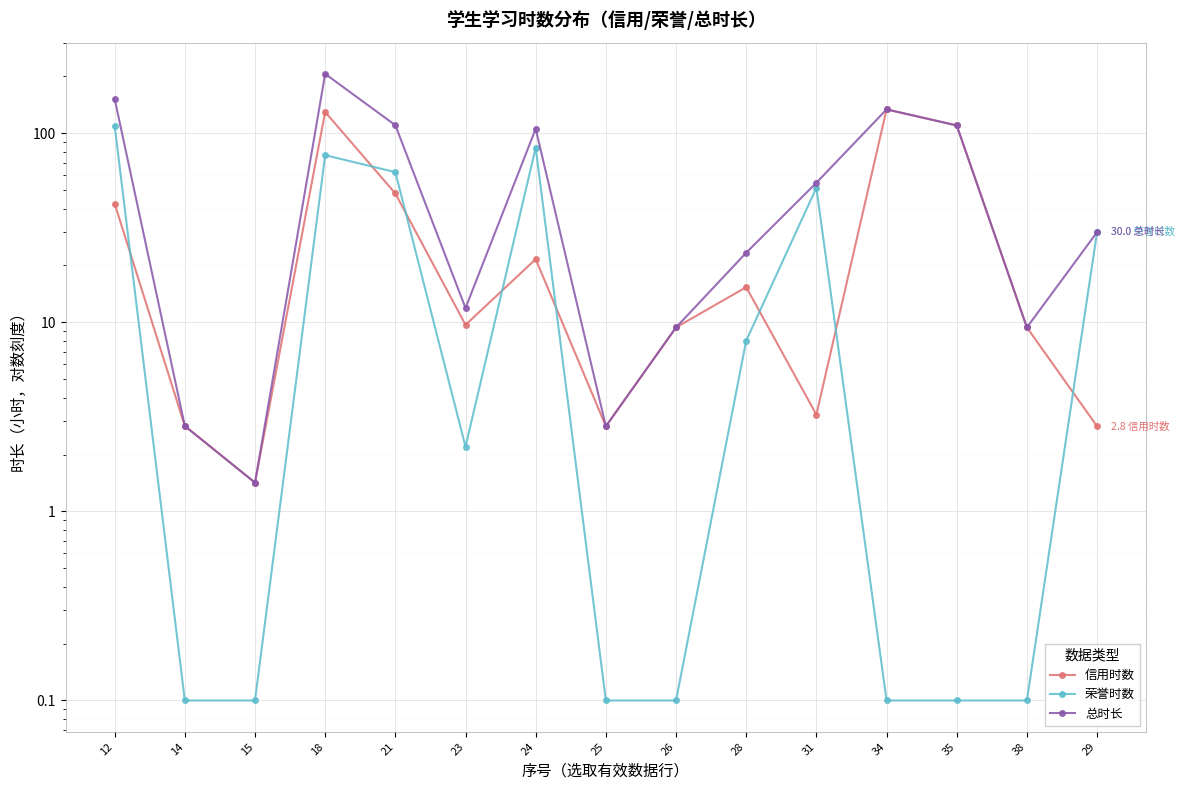

Reading left to right, transcribe all the data shown in this chart.

信用时数: 42.5	2.8	1.4	129.6	48.0	9.7	21.6	2.8	9.4	15.3	3.2	133.8	110.0	9.4	2.8
荣誉时数: 109.7	0.1	0.1	76.6	62.3	2.2	84.0	0.1	0.1	8.0	51.5	0.1	0.1	0.1	30.0
总时长: 152.2	2.8	1.4	206.2	110.3	11.9	105.6	2.8	9.4	23.4	54.8	133.8	110.0	9.4	30.0